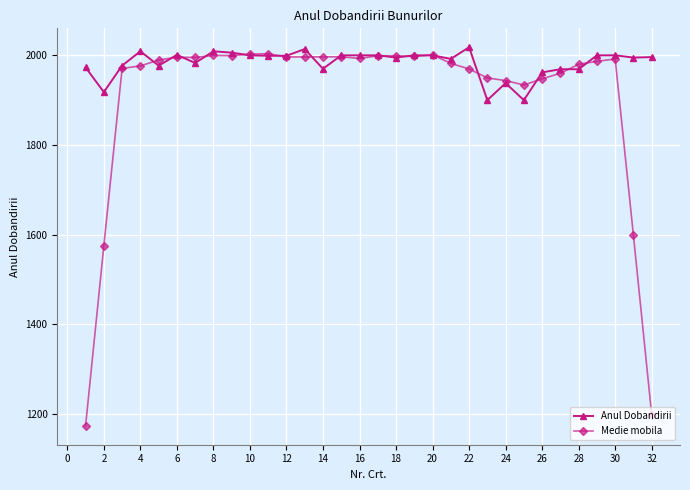

Which series has the largest range (max minus min)?

Medie mobila